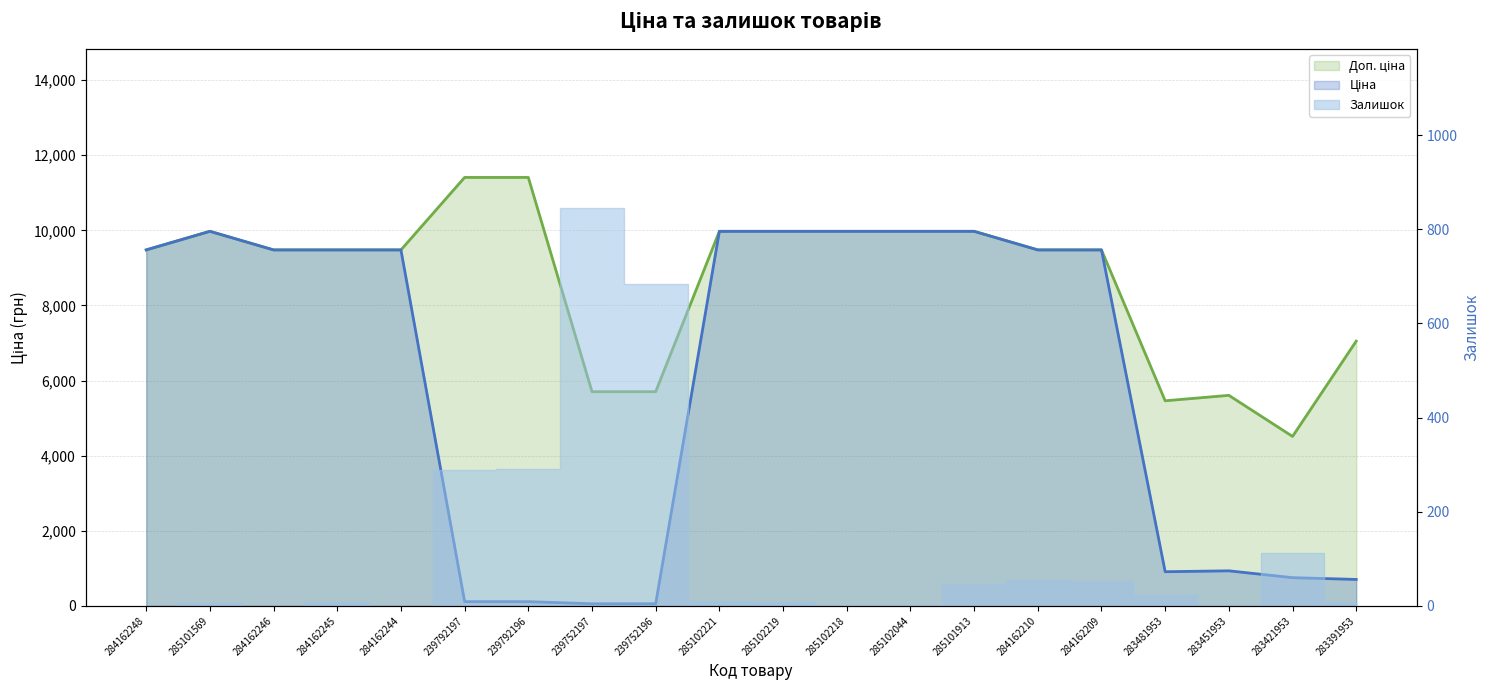

How many lines are shown in the chart?

2